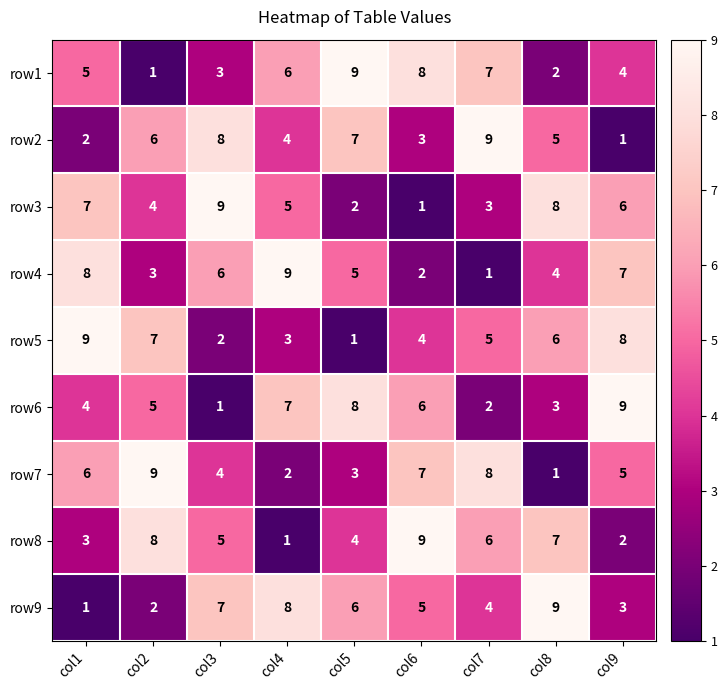

True or false: row6 has a value of 12 at col4.

False